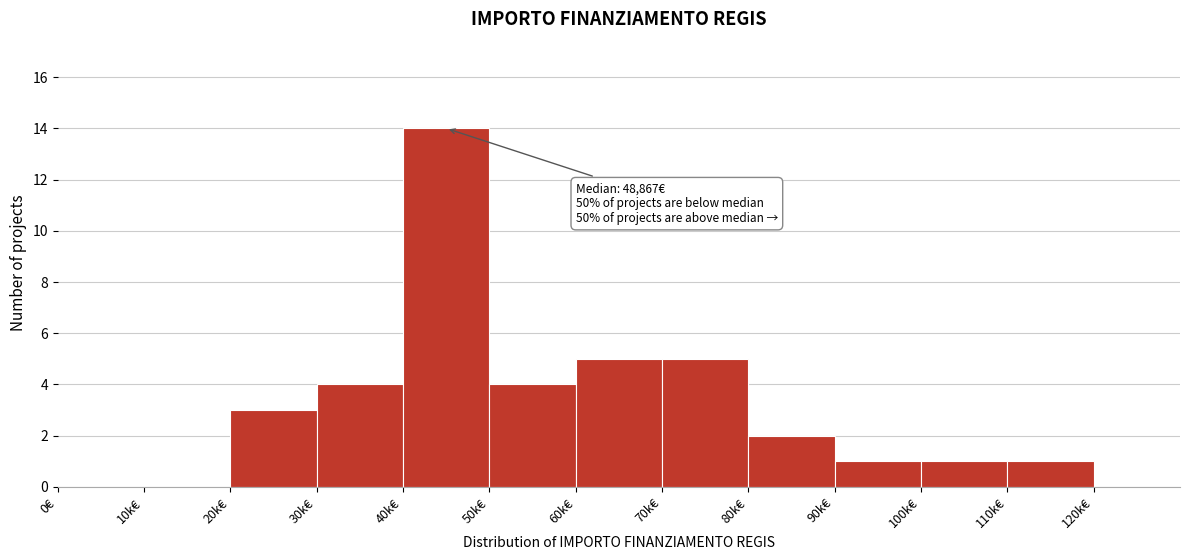

Reading left to right, transcribe all the data shown in this chart.

0€=0	10k€=0	20k€=3	30k€=4	40k€=14	50k€=4	60k€=5	70k€=5	80k€=2	90k€=1	100k€=1	110k€=1	120k€=0